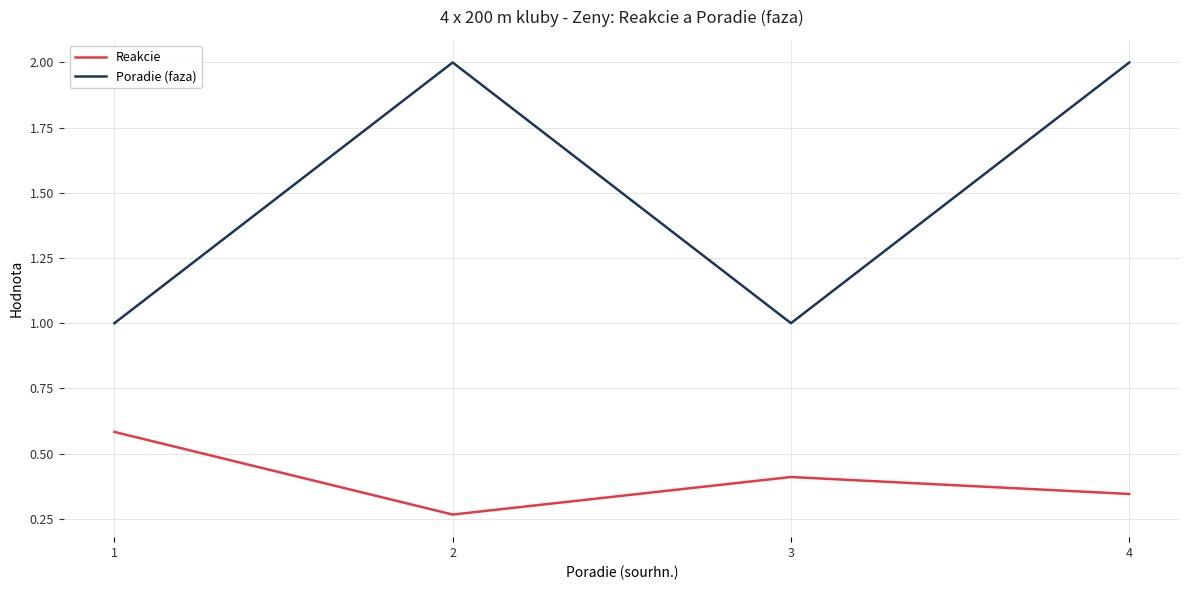

Which series changed the most between 1 and 4?

Poradie (faza)